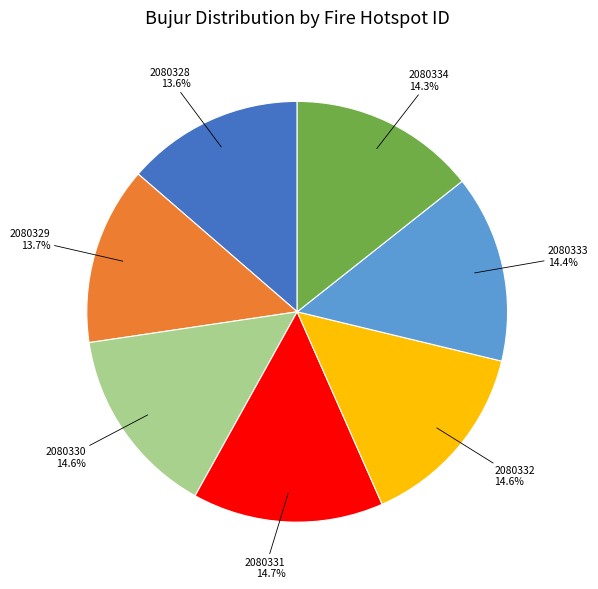

The 2080328 slice represents 20% of the pie. True or false?

False